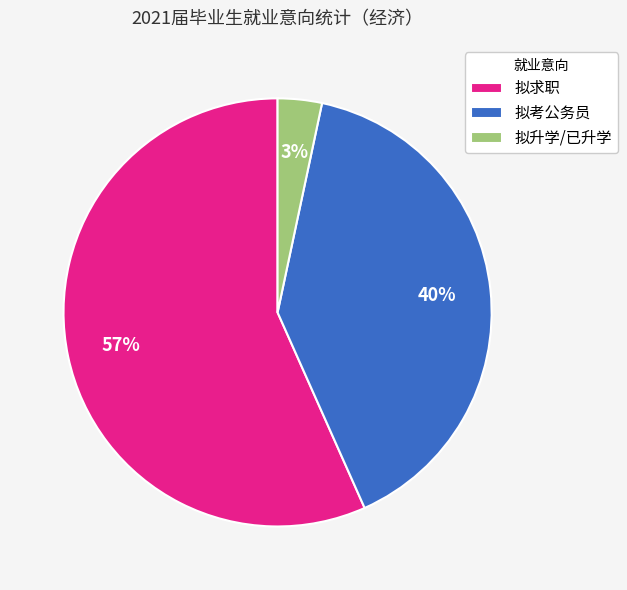

To the nearest percent, what is the combined percentage of 拟考公务员 and 拟求职?

97%